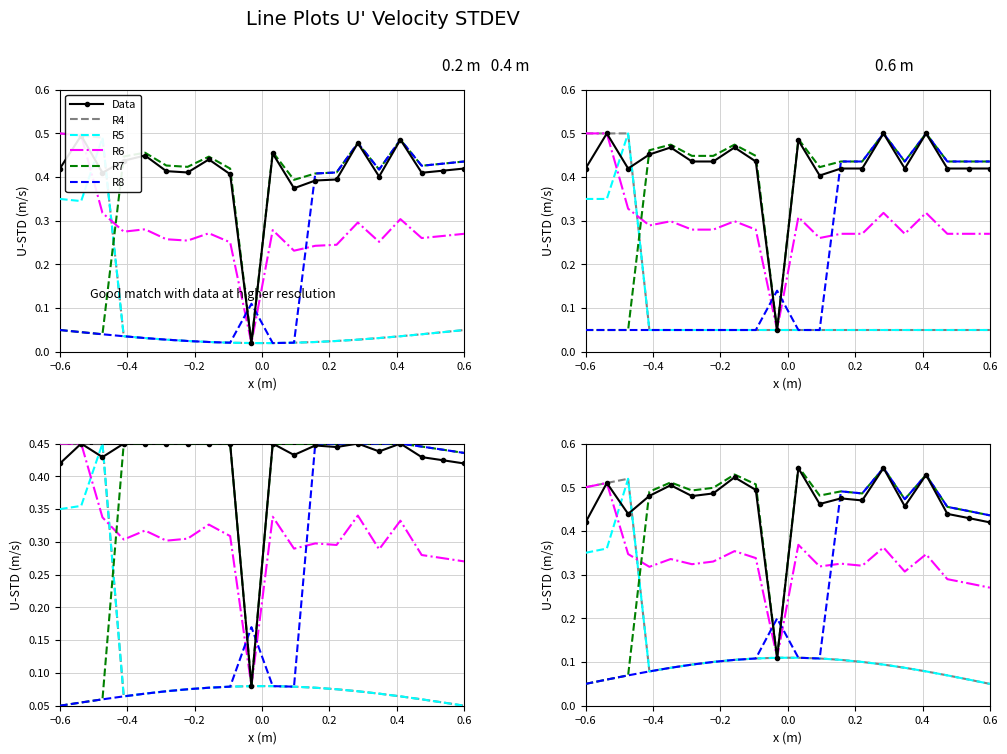

What is the difference between the maximum and minimum values in the R6 series?

0.4